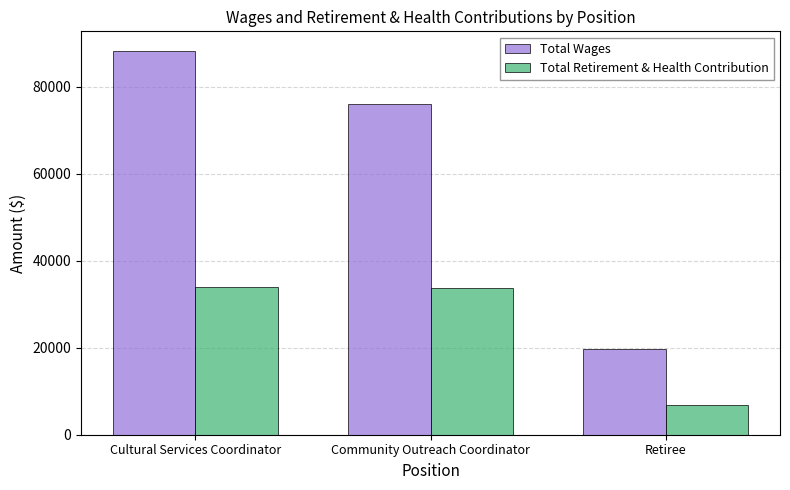

What is the greatest value displayed?

88275